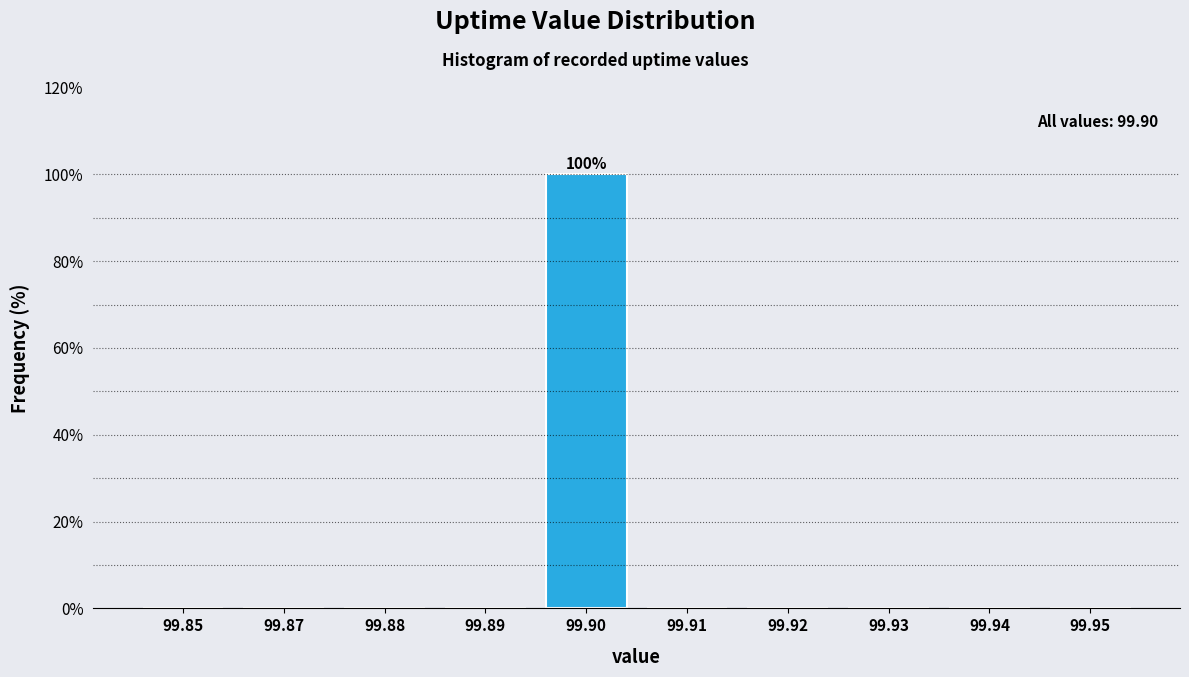

Reading right to left, what are all the values shown in this chart?

99.95=0	99.94=0	99.93=0	99.92=0	99.91=0	99.90=100	99.89=0	99.88=0	99.87=0	99.85=0